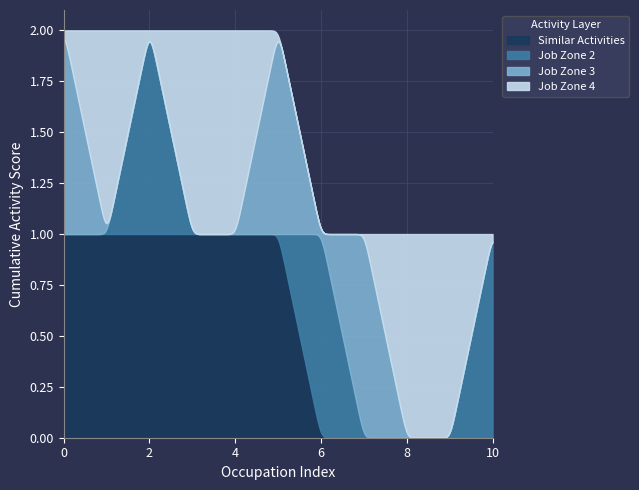

What is the difference between the maximum and minimum values in the Job Zone 3 series?

1